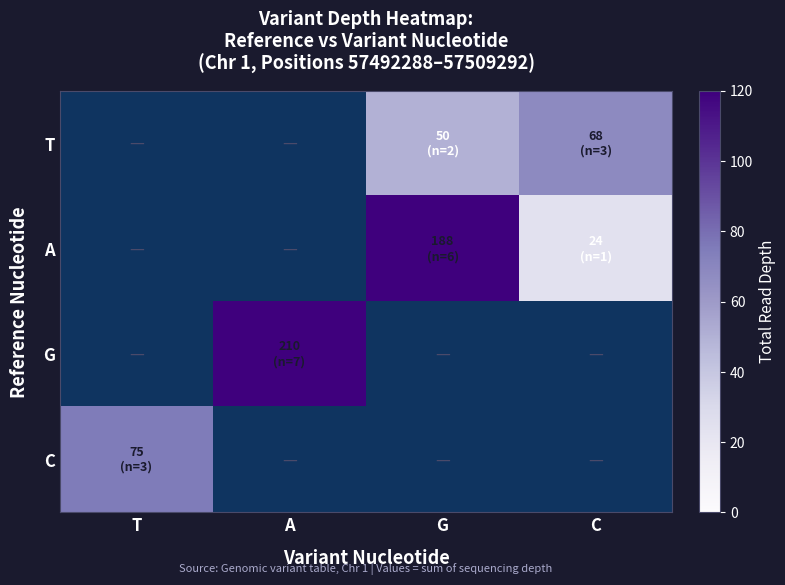

Is the value of G at T greater than the value of T at A?

No